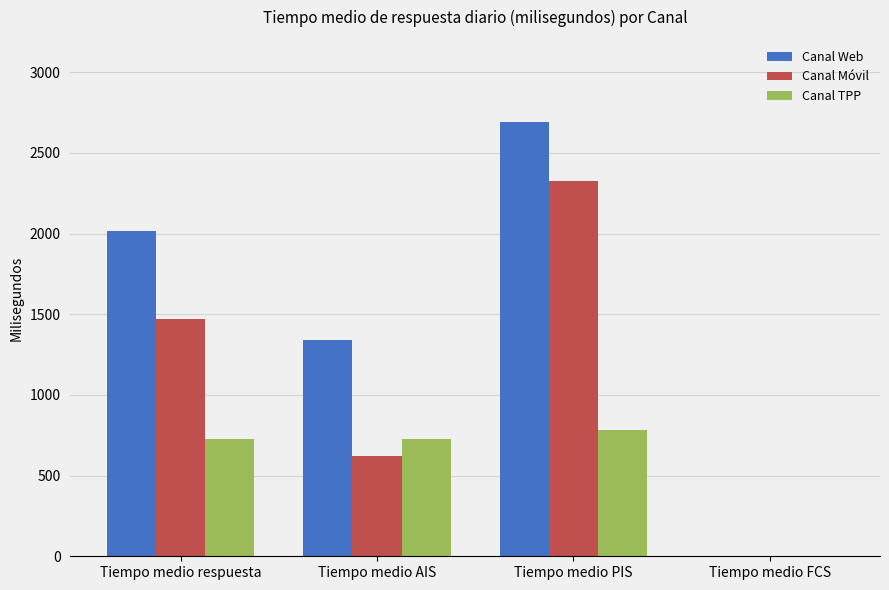

True or false: Canal TPP has a value of 726 at Tiempo medio respuesta.

True